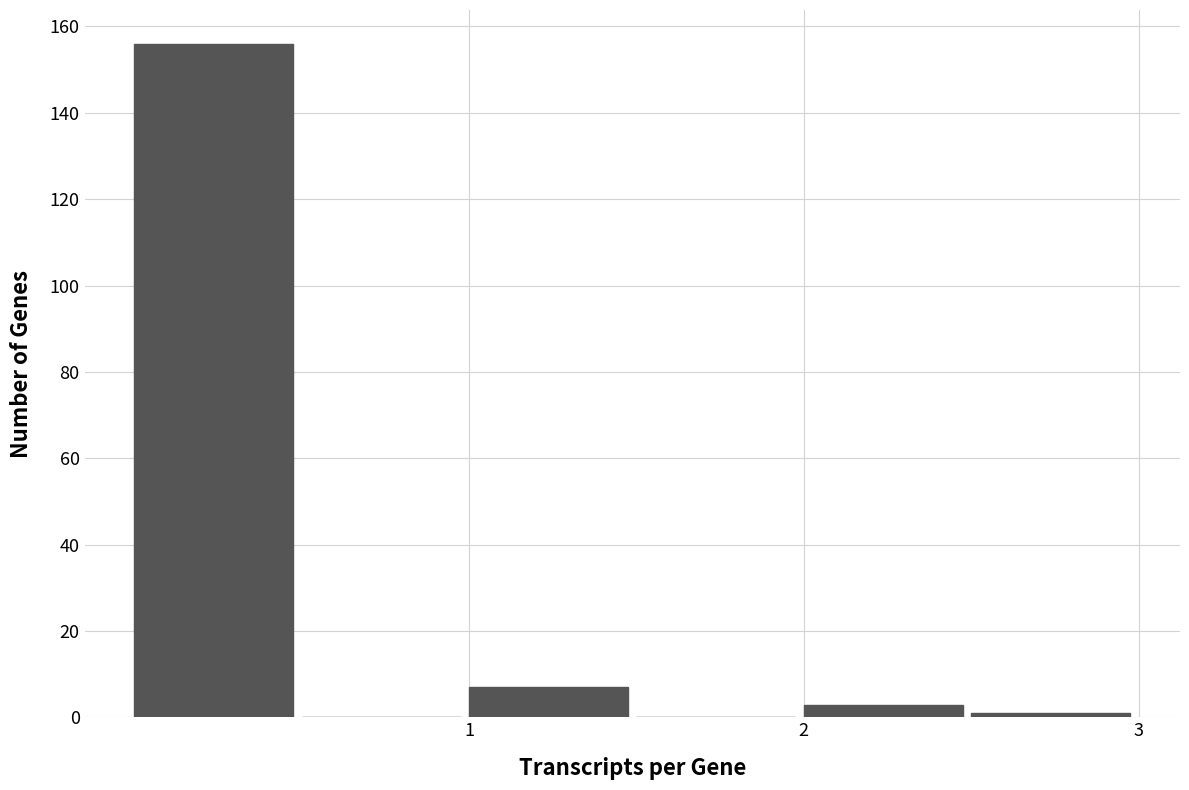

Reading left to right, transcribe this chart: for each bar, give the range it covers on the x-axis and its height. The values are not printed on the chart, so give them approximately, as read against the axis.

0.0 to 0.5: 156
0.5 to 1.0: 0
1.0 to 1.5: 8
1.5 to 2.0: 0
2.0 to 2.5: 4
2.5 to 3.0: under 2